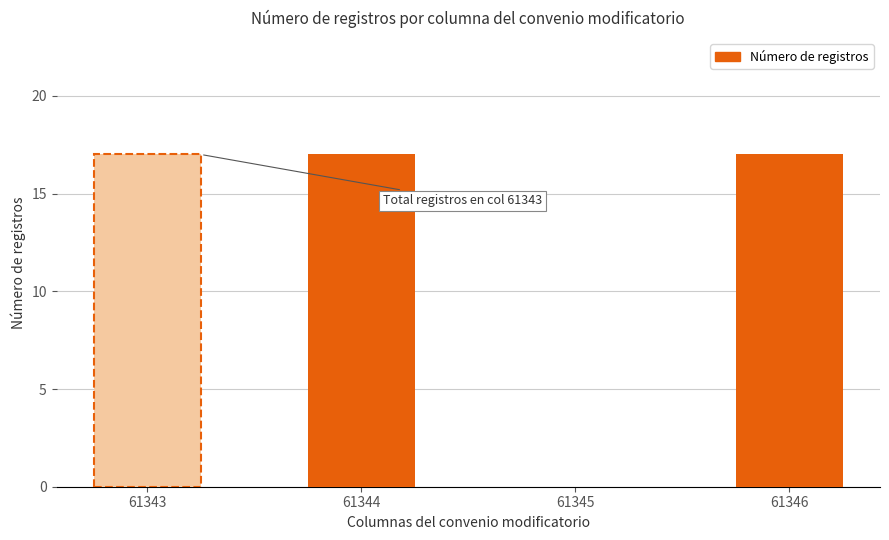

Reading left to right, transcribe all the data shown in this chart.

61343=17	61344=17	61345=0	61346=17